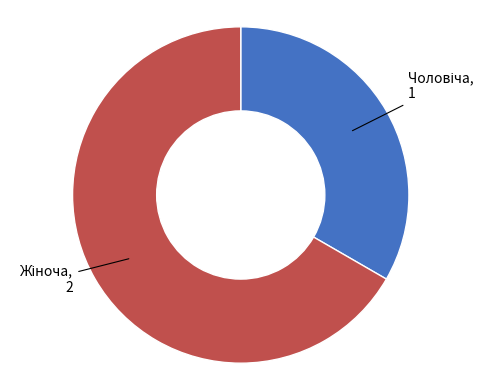

Does any single category account for the majority?

Yes